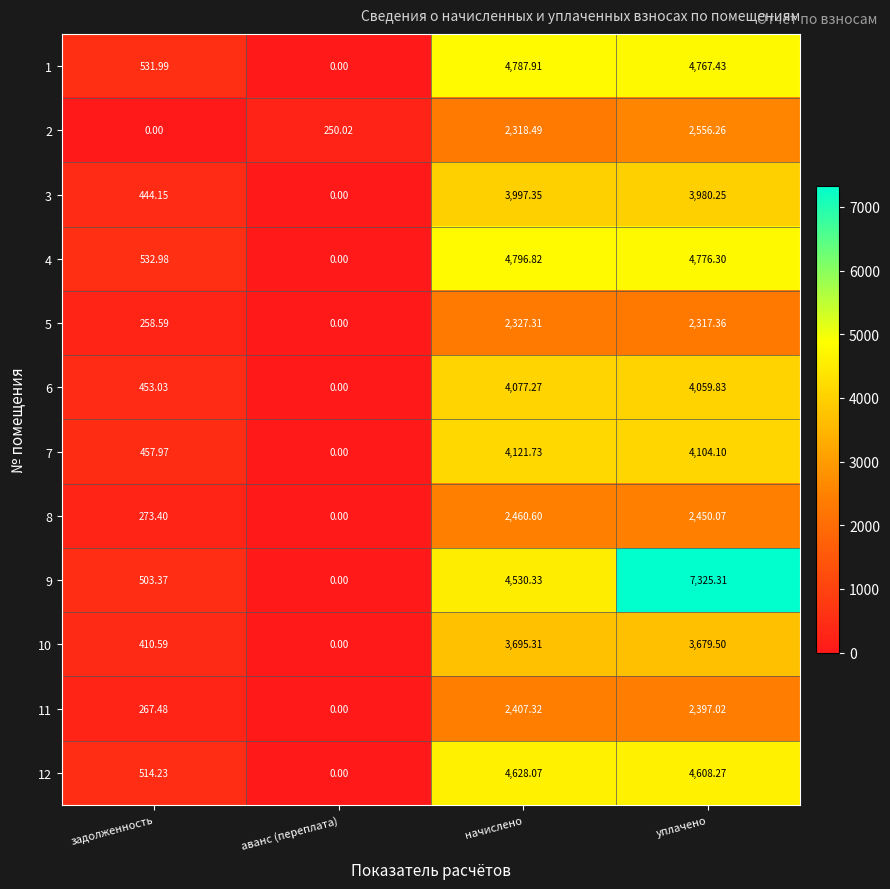

At which label is 12 closest to 2314?

задолженность